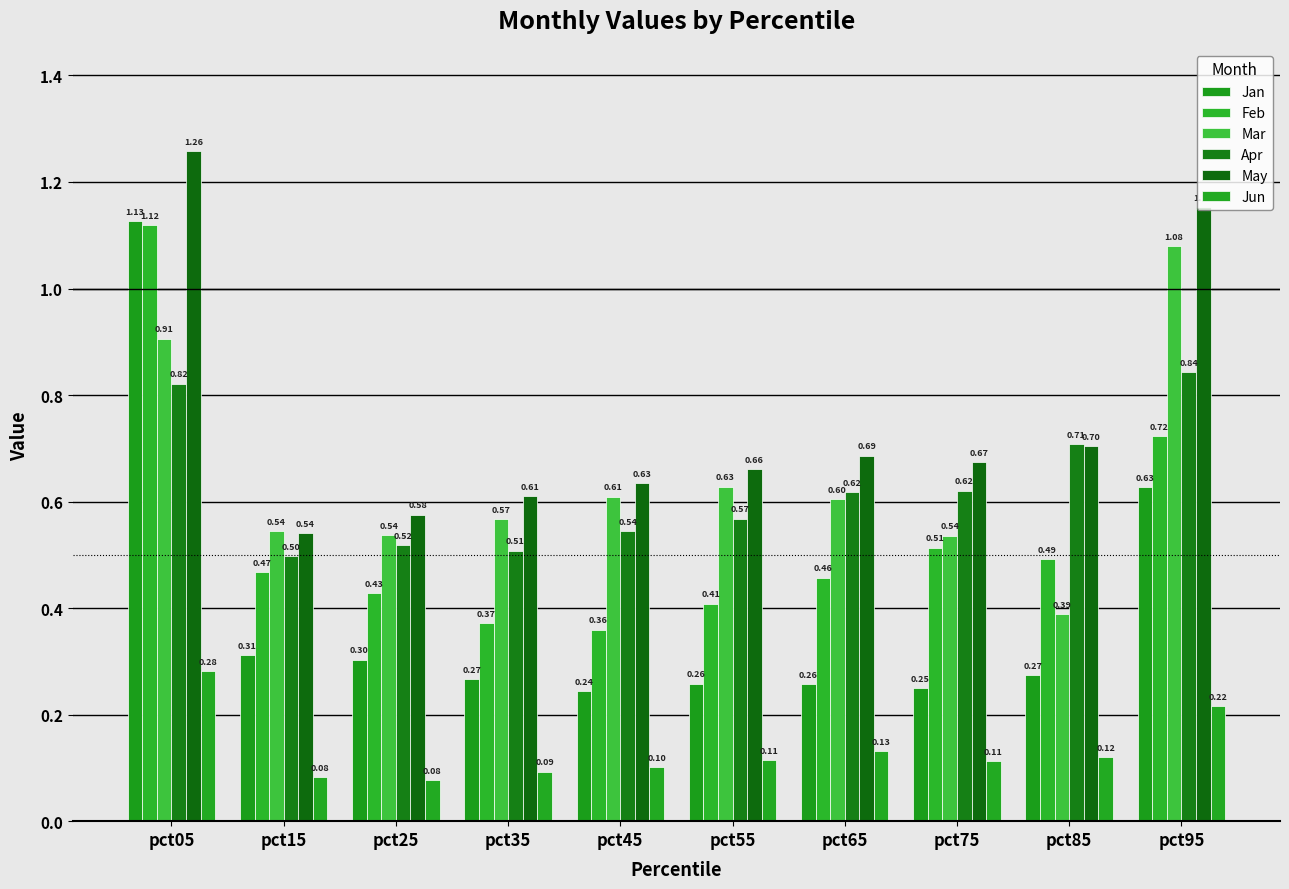

Are the bars horizontal?

No